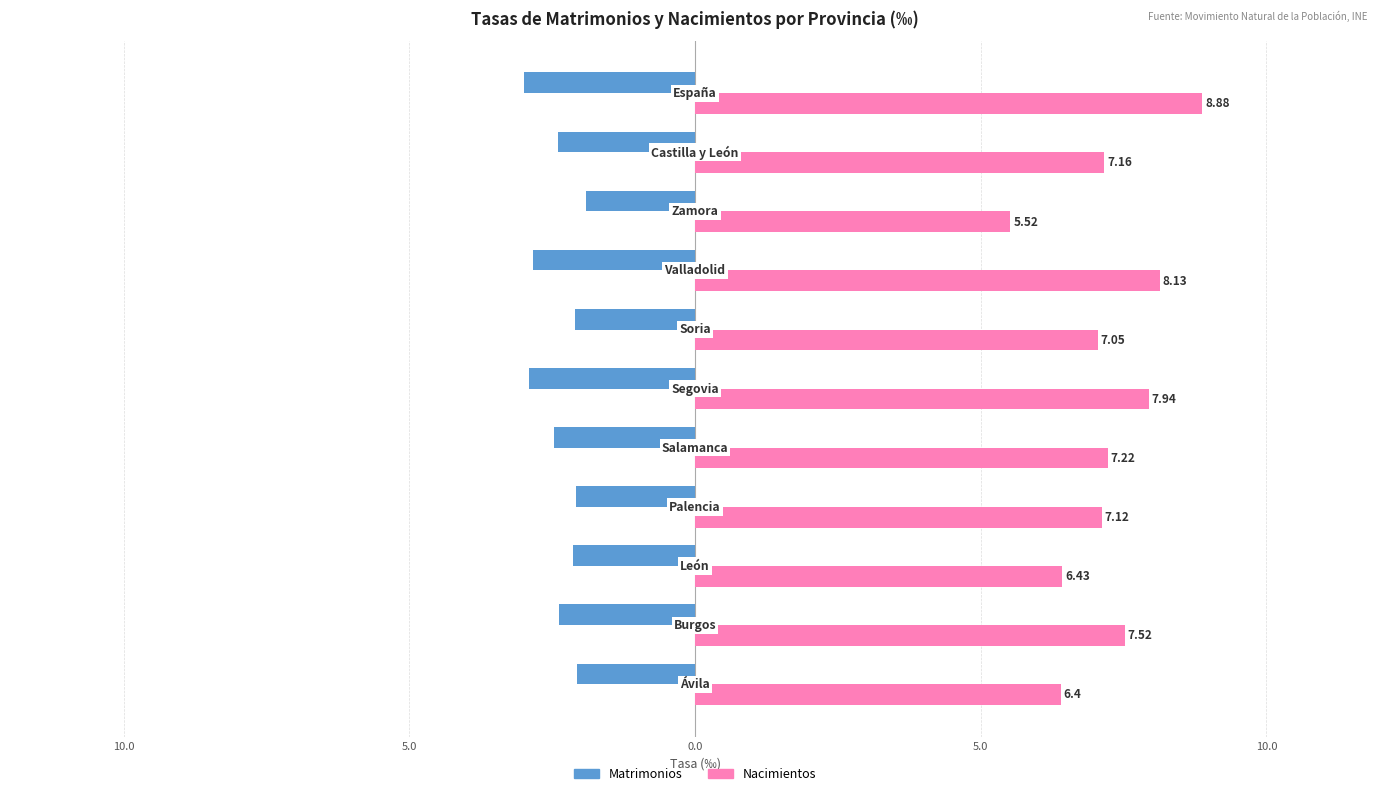

What is the value of the Matrimonios bar at the 10th from the left?

-2.4